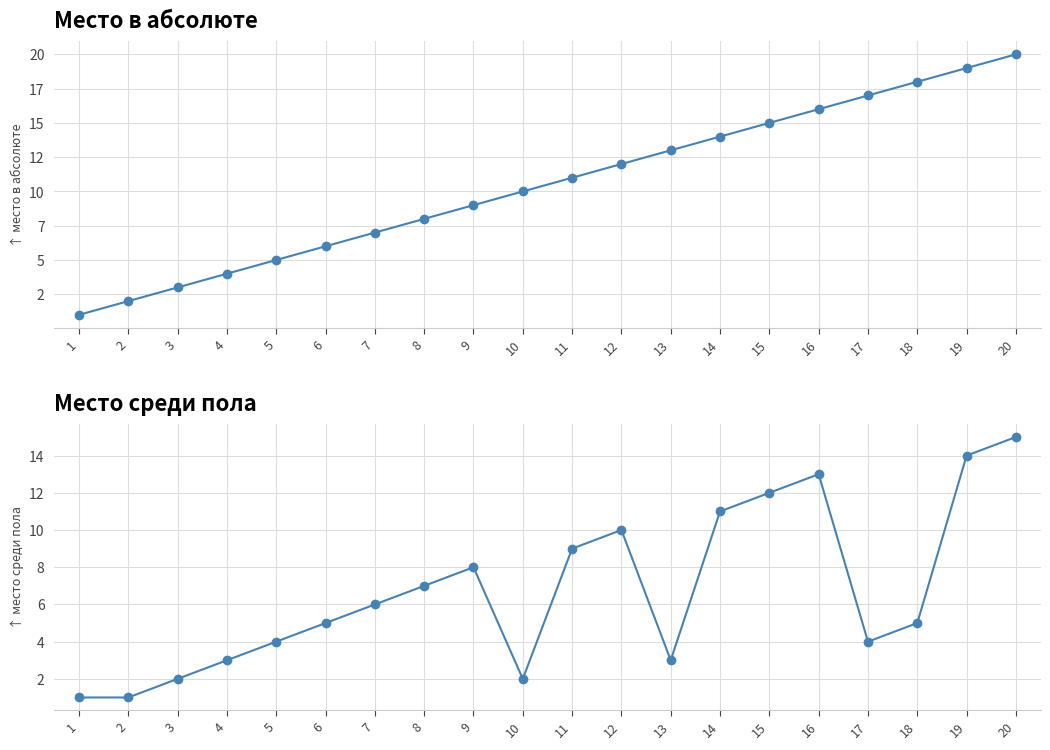

List the series in order of their peak value, highest first.

Место в абсолюте, Место среди пола